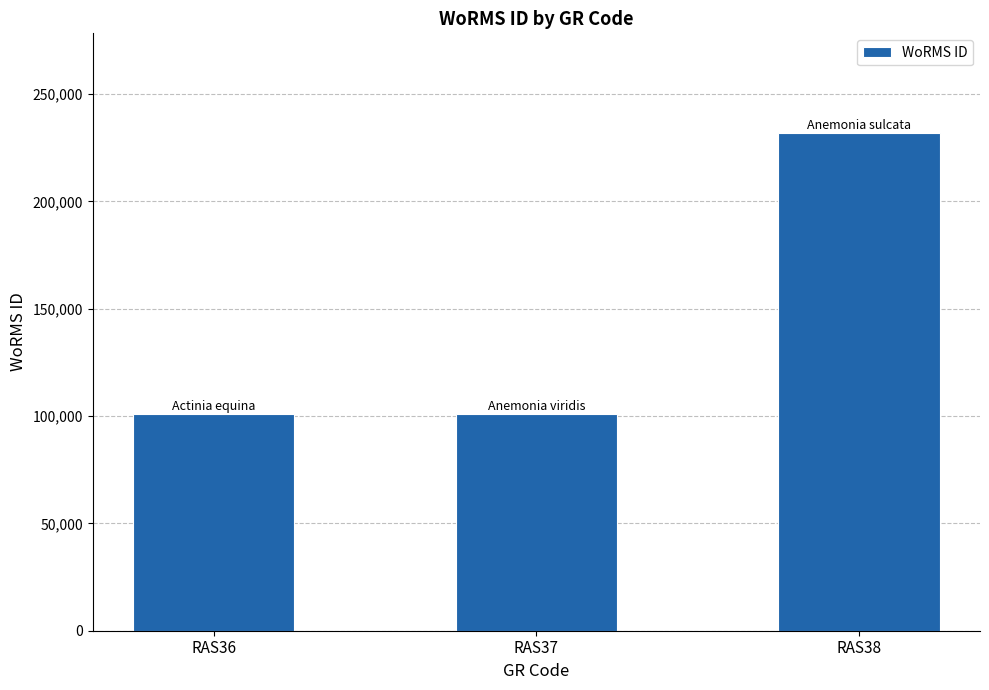

What is the greatest value displayed?

231858